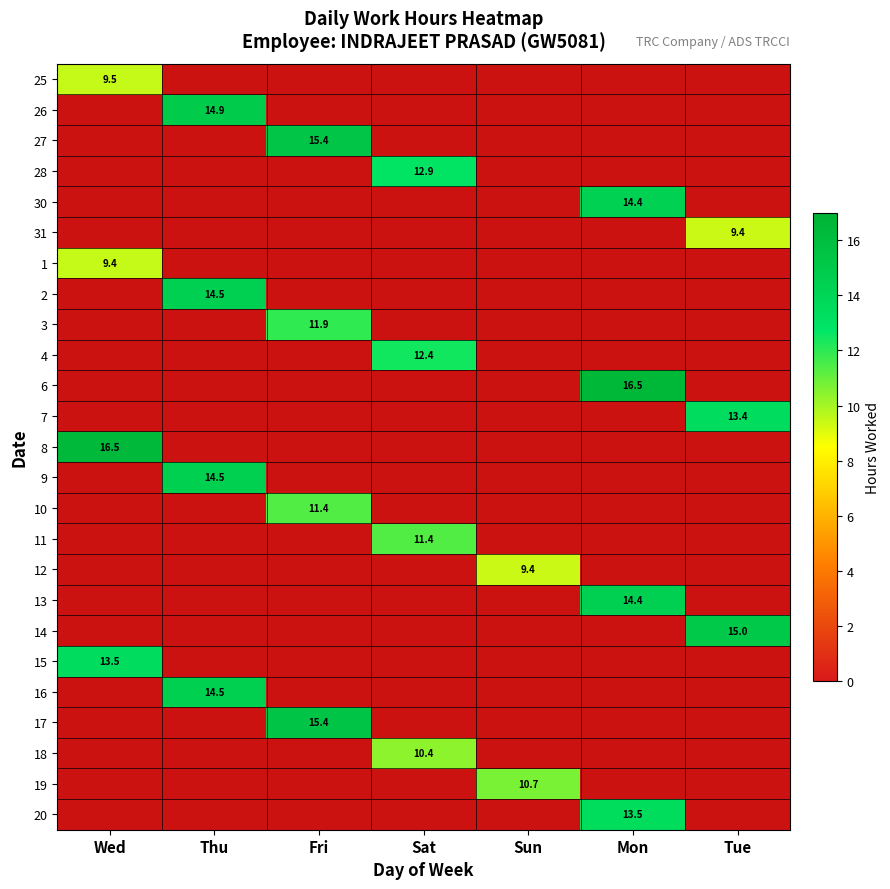

What is the total value across all series at Mon?

21